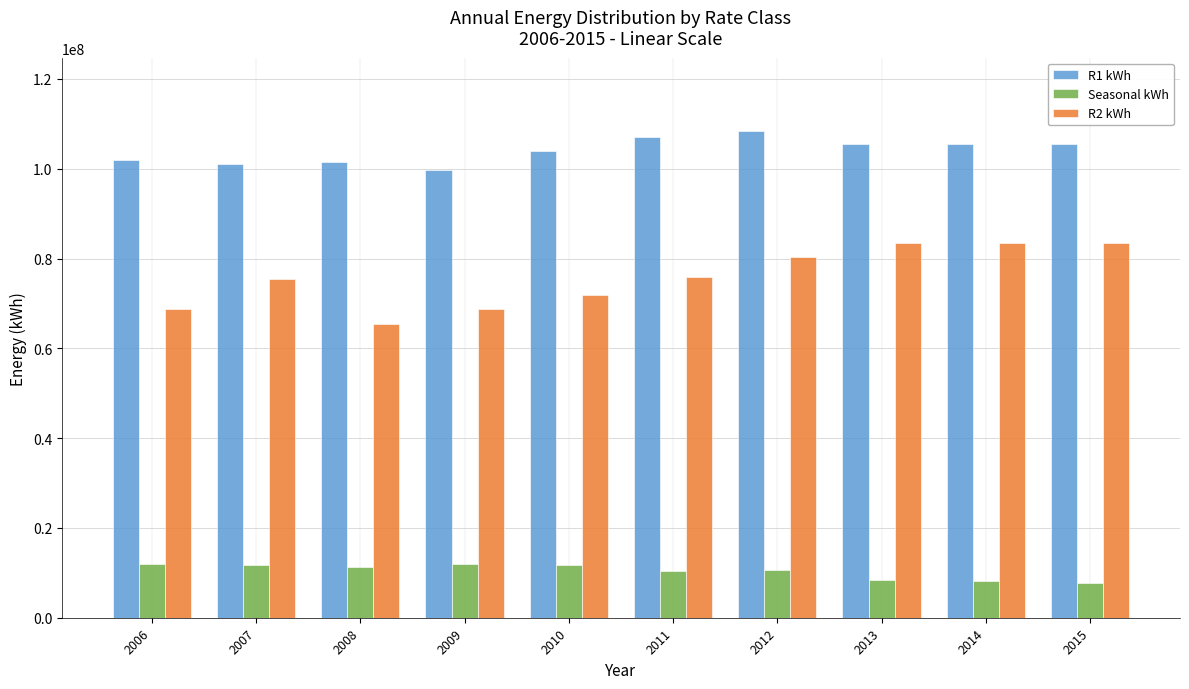

Are the bars horizontal?

No